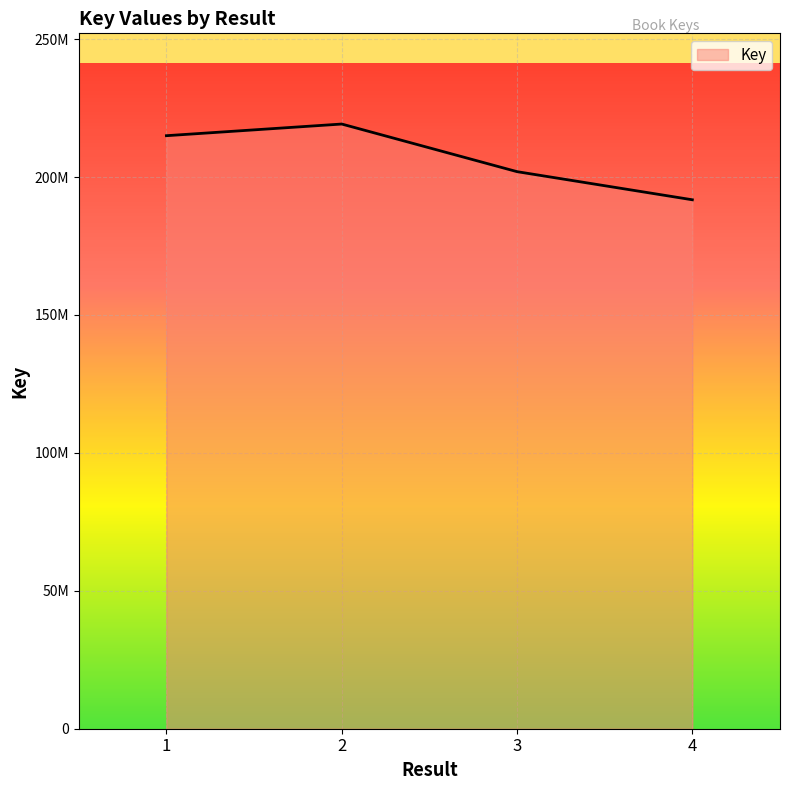

True or false: the data shows 215000420 at 1.

True